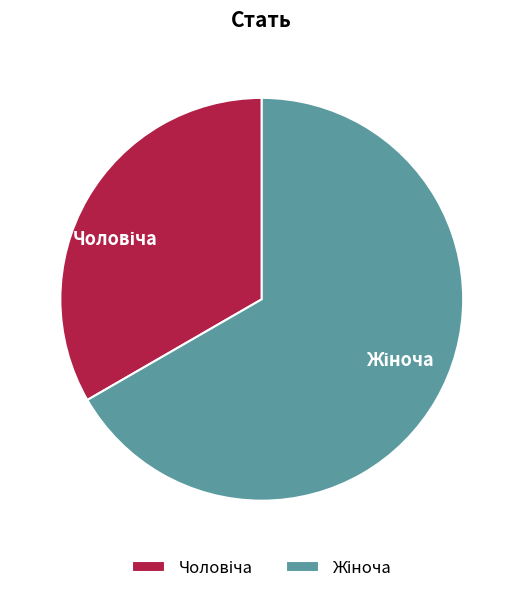

Count the number of slices in the pie.

2